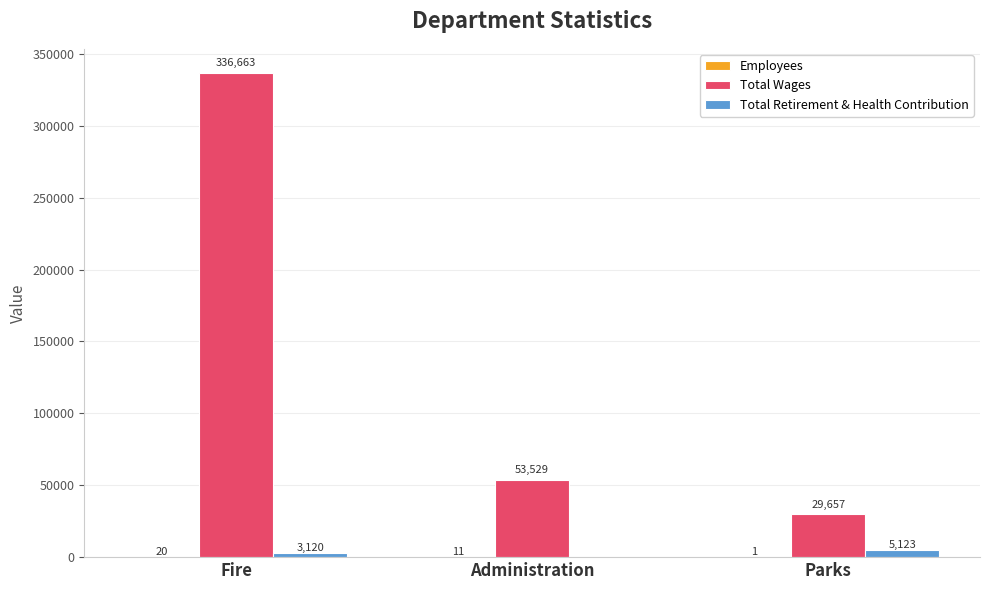

Which series changed the most between Fire and Parks?

Total Wages